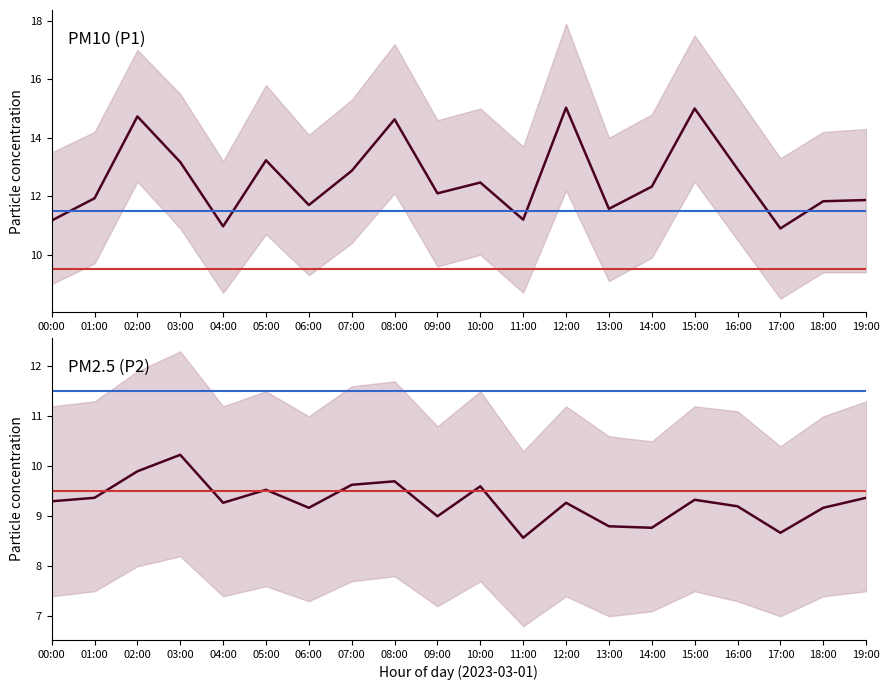

List the series in order of their peak value, lowest first.

P2, P1